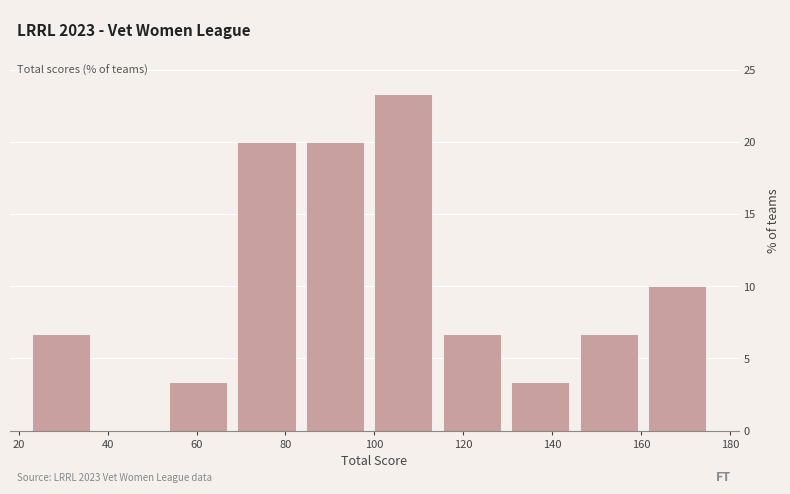

Which range on the x-axis has the tallest bar?

100.0 to 115.4